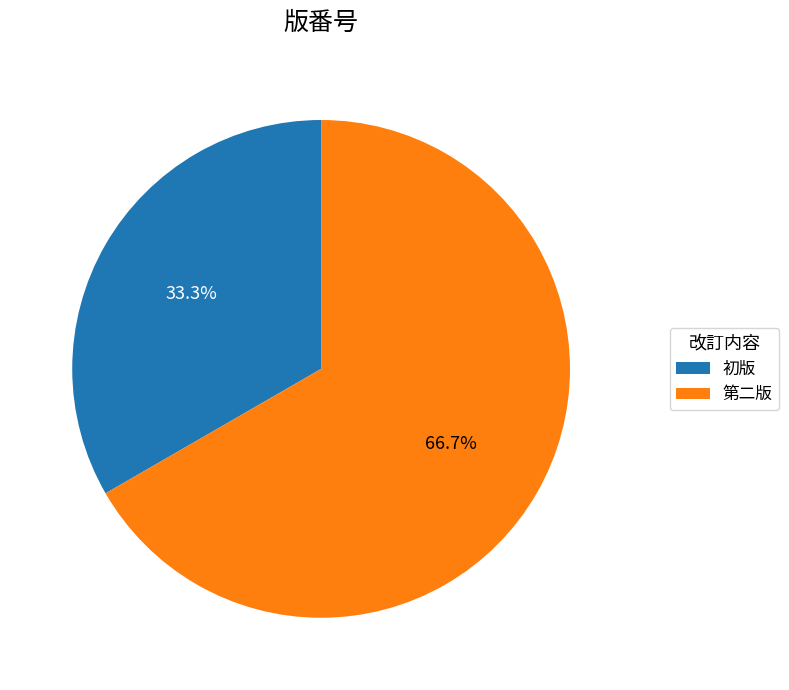

Is it true that 第二版 is 67% of the pie?

True